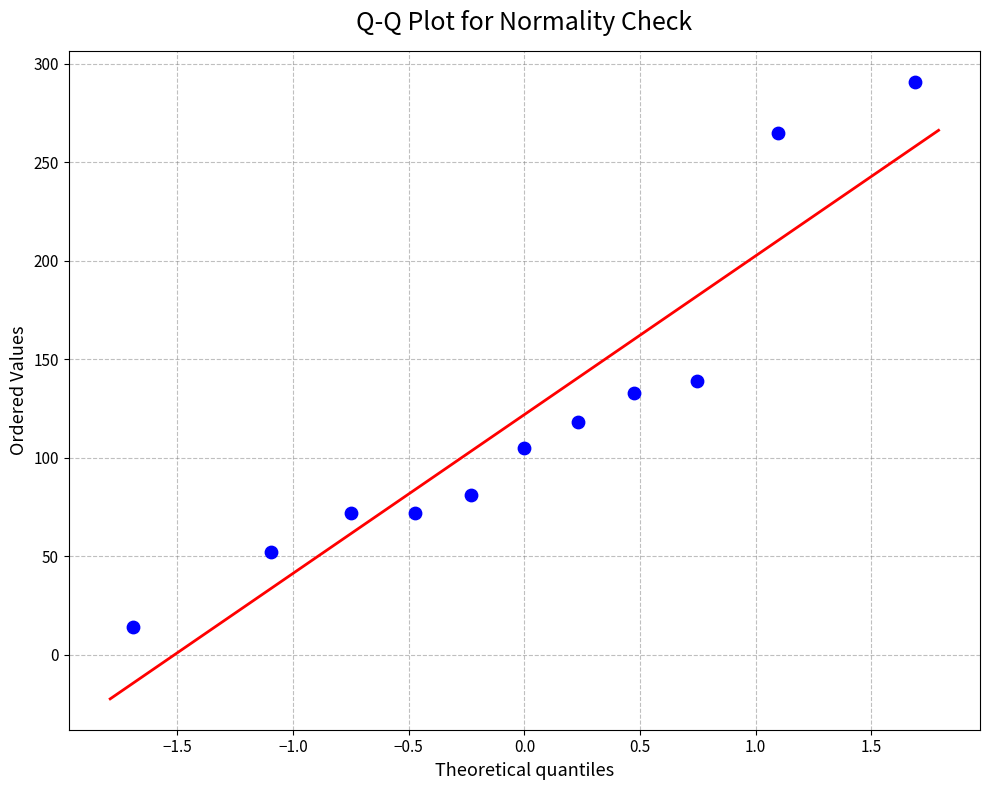

What is the range of Y values (max minus min)?

277